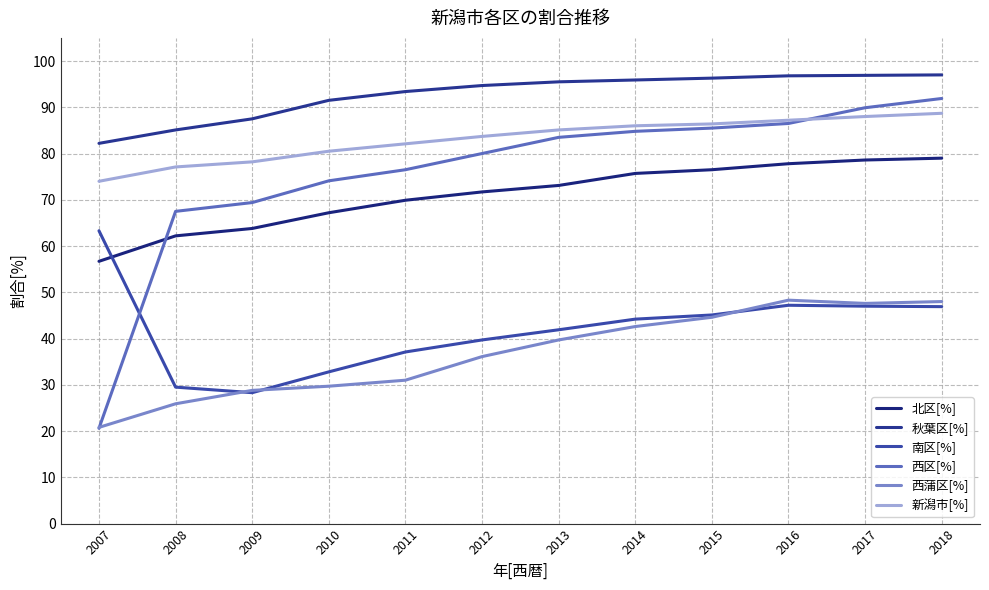

What is the value of the 北区[%] point at the 6th from the left?

71.7